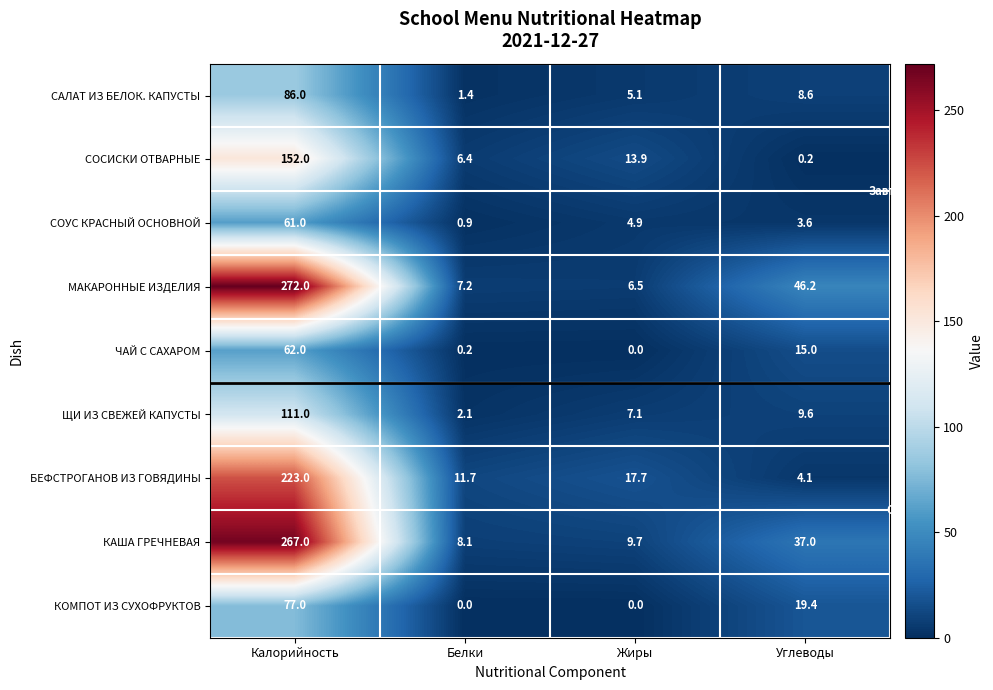

At which label is СОСИСКИ ОТВАРНЫЕ closest to 76?

Жиры